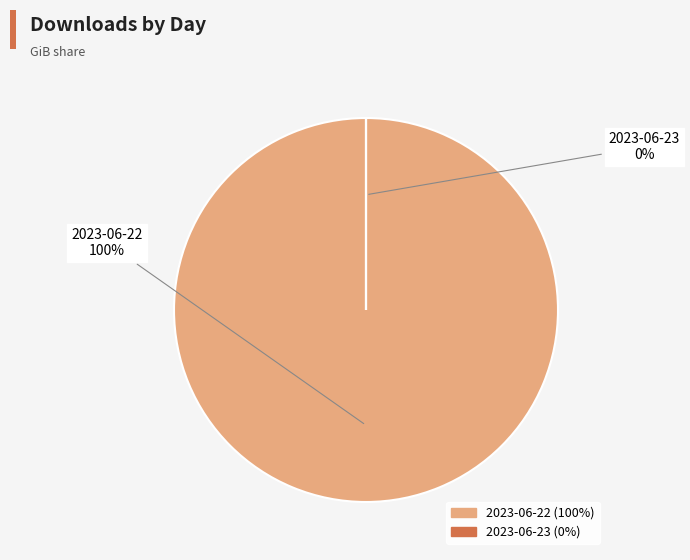

To the nearest percent, what is the average slice percentage?

50%